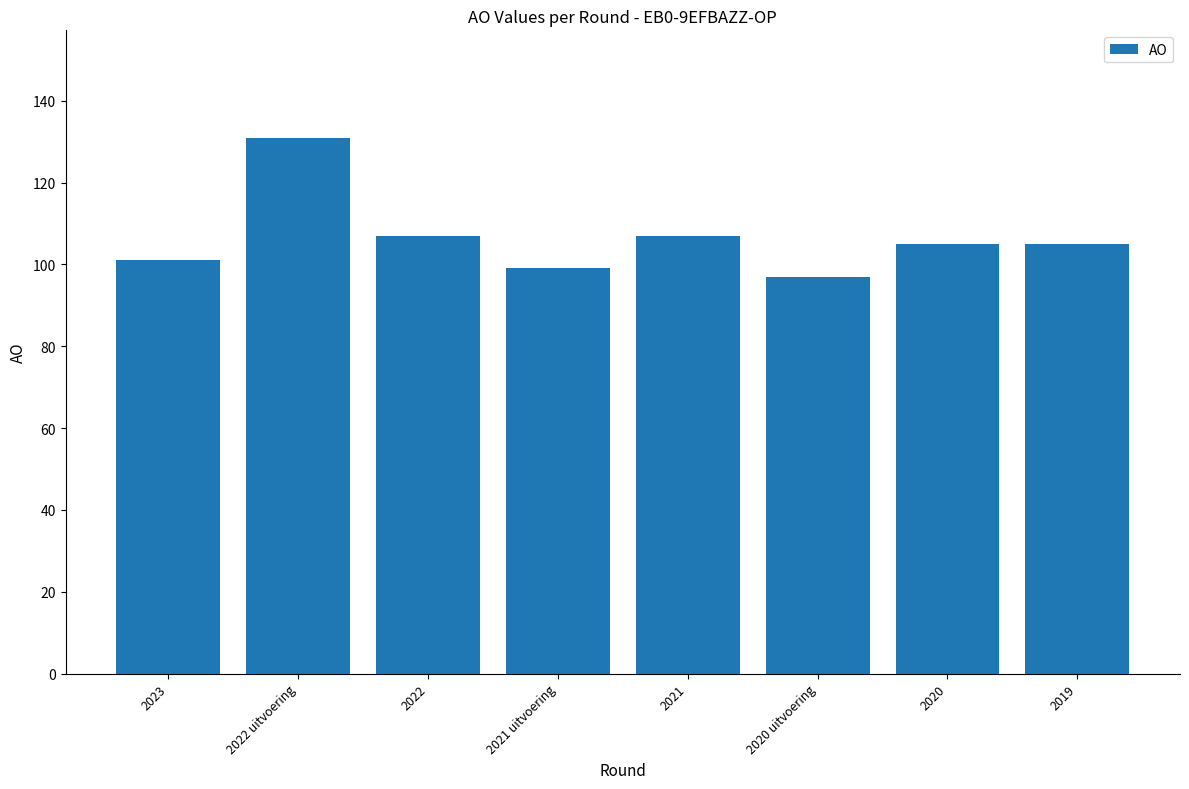

What is the sum of all values?

852